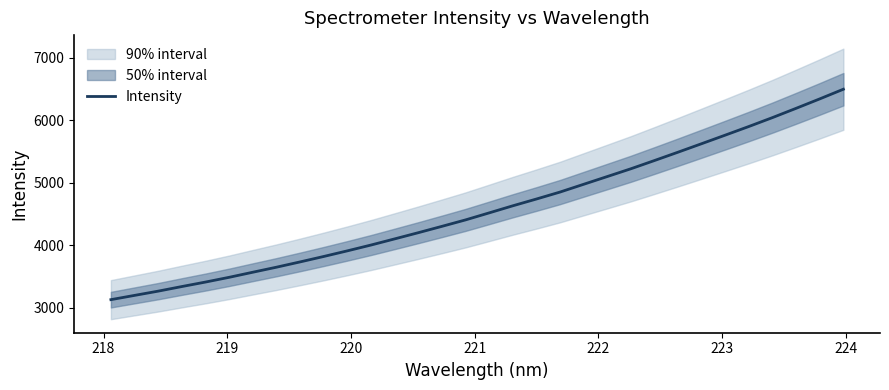

What is the maximum value for Intensity?

6499.7